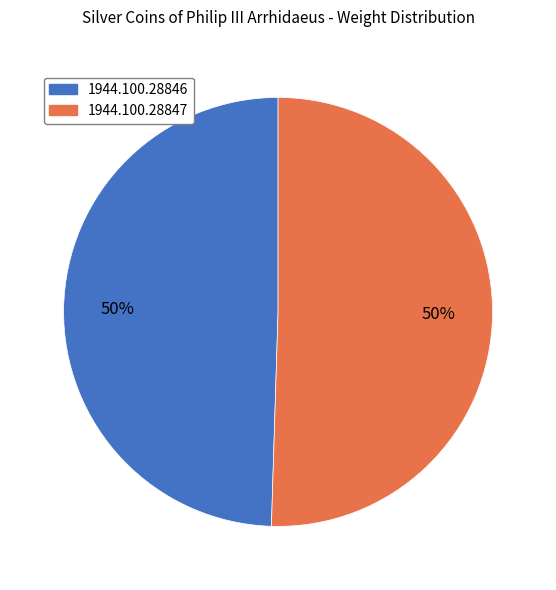

Do 1944.100.28846 and 1944.100.28847 together represent more than half of the pie?

Yes